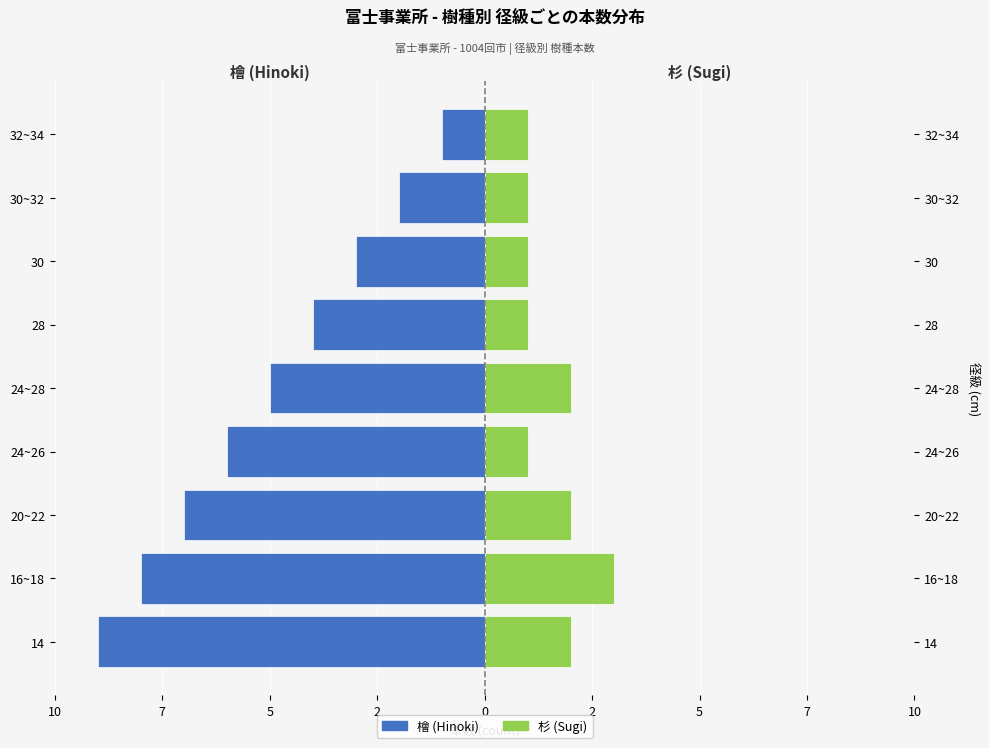

How many series are shown in this chart?

2